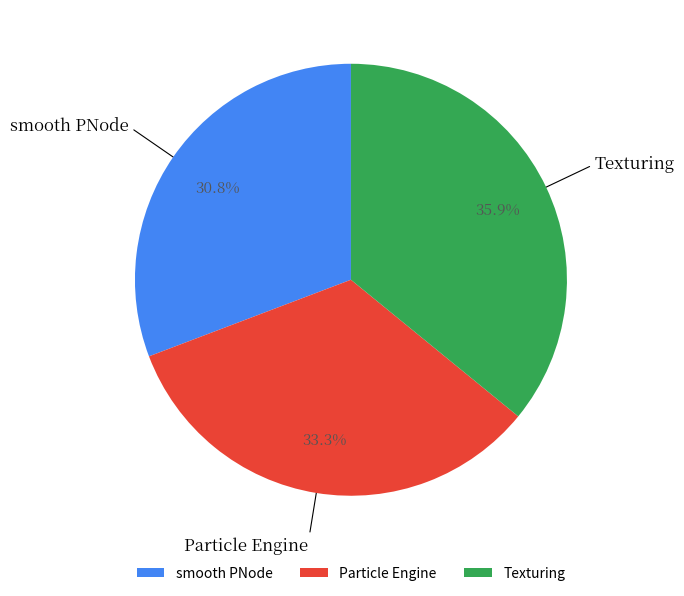

To the nearest percent, what portion does Texturing represent?

36%